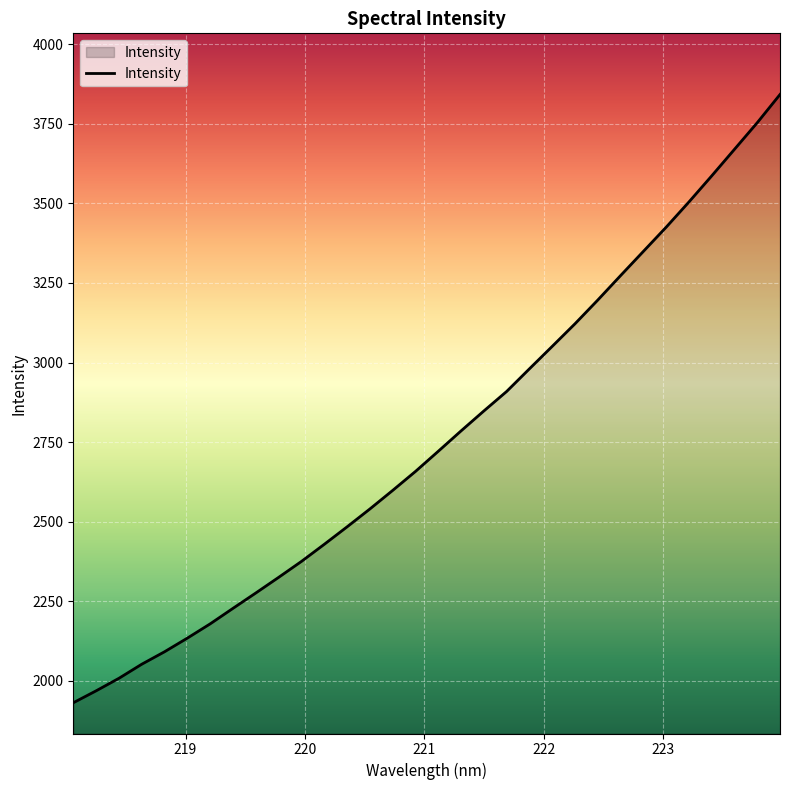

What is the greatest value displayed?

3842.0